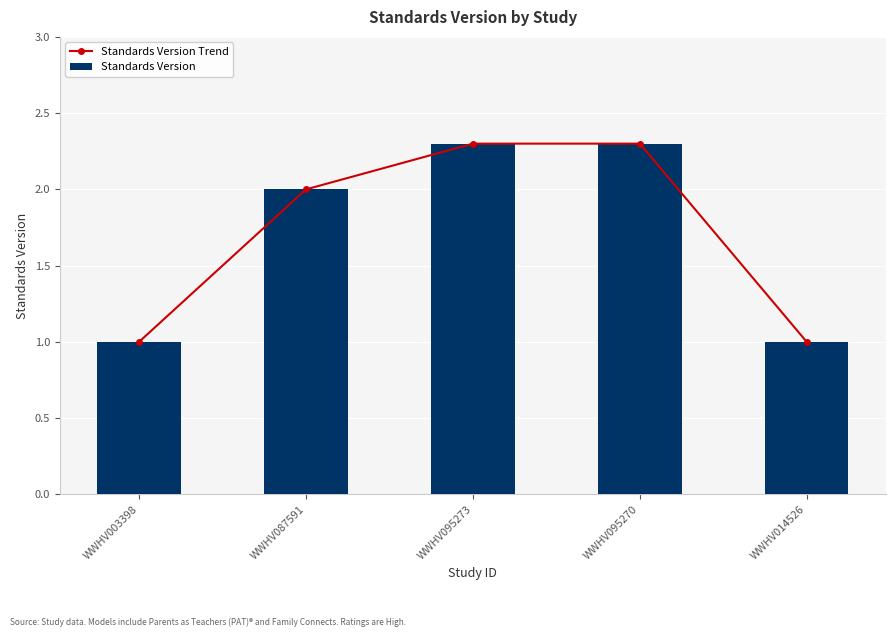

What value does the Standards Version series have at WWHV003398?

1.0